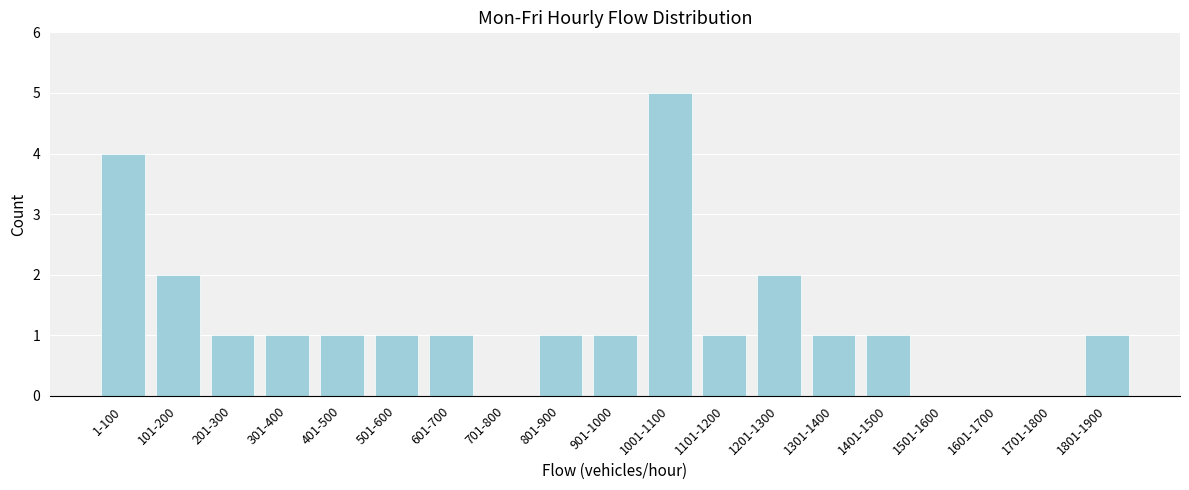

Reading left to right, list all the values displayed in this chart.

1-100=4	101-200=2	201-300=1	301-400=1	401-500=1	501-600=1	601-700=1	701-800=0	801-900=1	901-1000=1	1001-1100=5	1101-1200=1	1201-1300=2	1301-1400=1	1401-1500=1	1501-1600=0	1601-1700=0	1701-1800=0	1801-1900=1